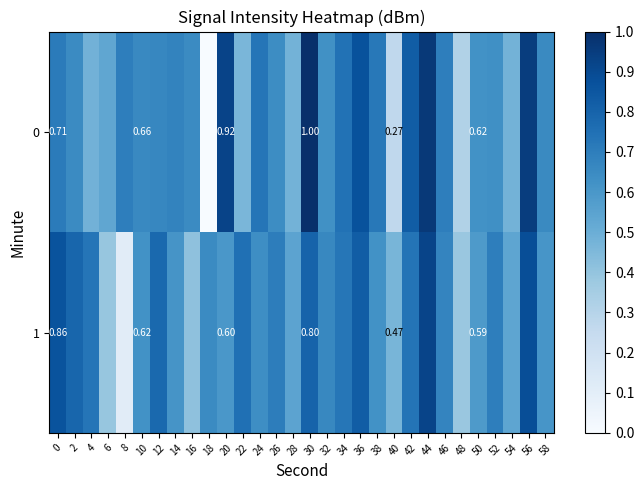

Which label corresponds to the smallest value in the chart?

18